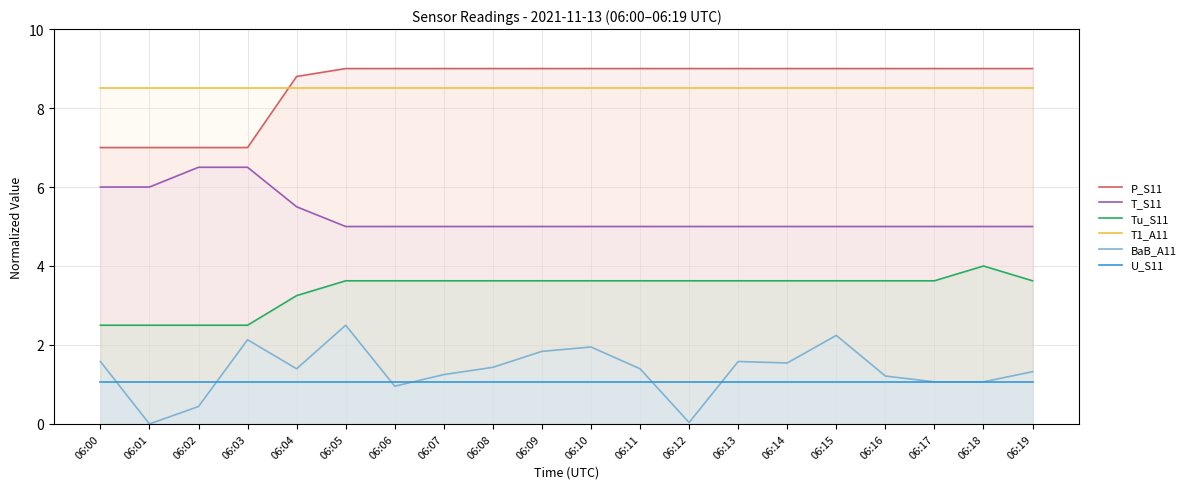

How many lines are shown in the chart?

6